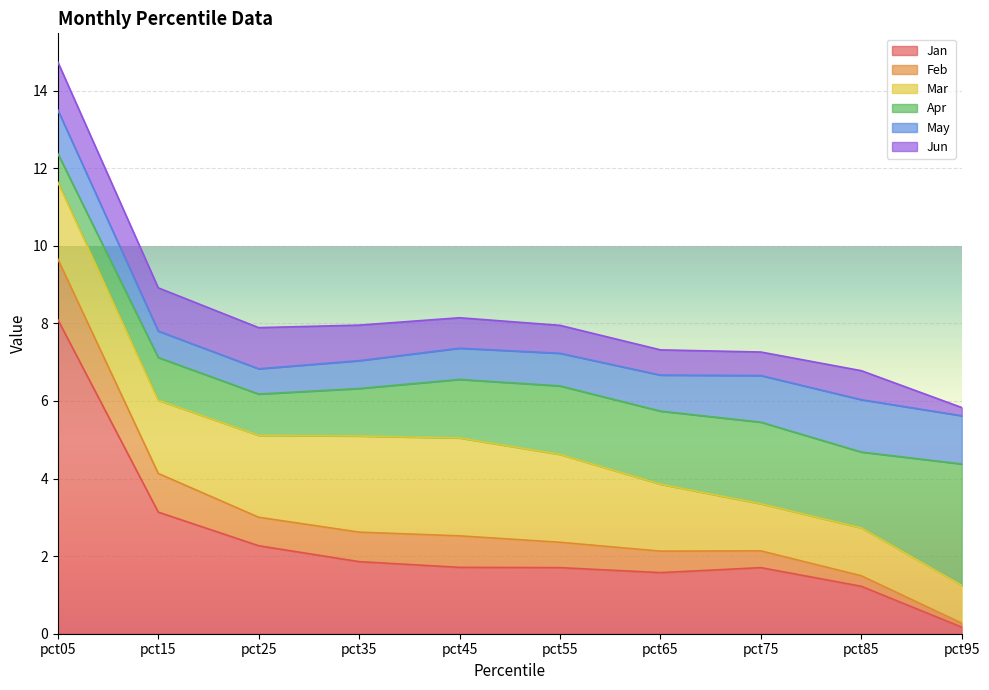

How many intersections are there between Feb and May?

1